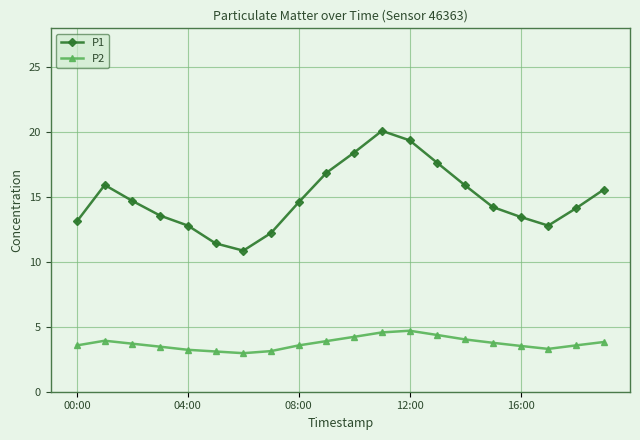

How many data points in P1 are above 14?

12